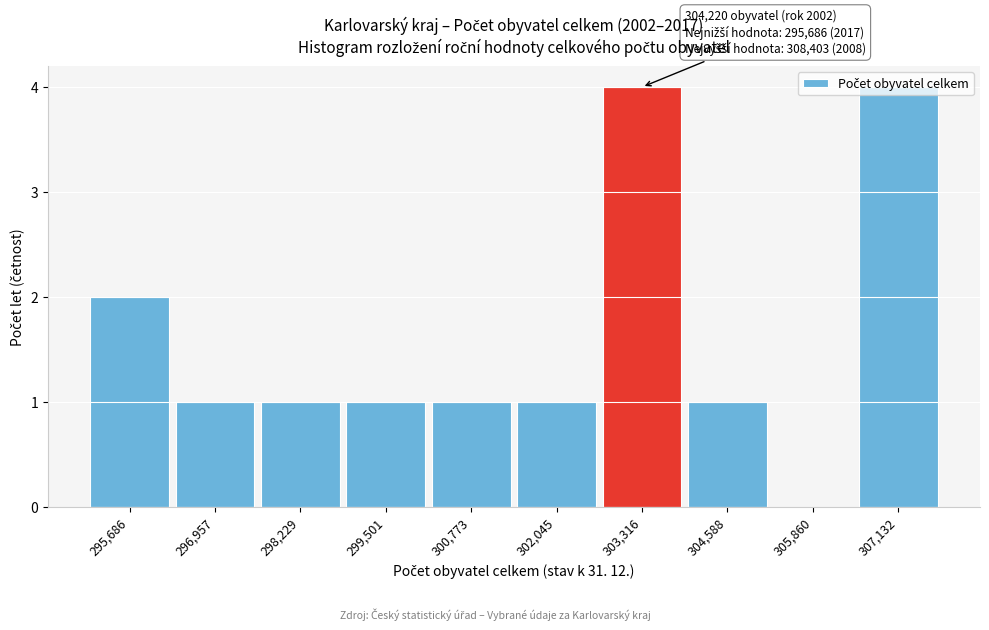

The chart shows a value of 1 at 298,229. True or false?

True